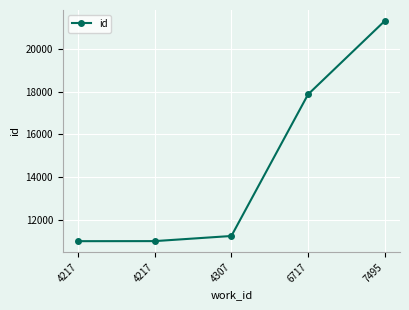

List the labels in order of value, smallest first.

4217, 4217, 4307, 6717, 7495